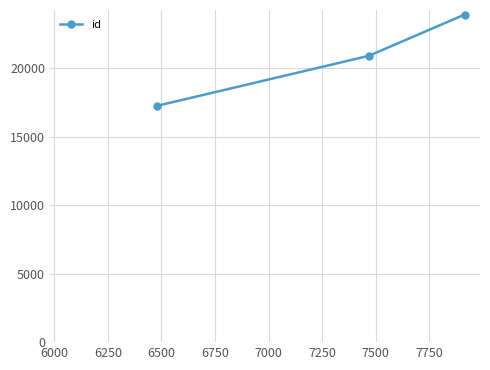

What is the value of the 3rd point from the left?

23904